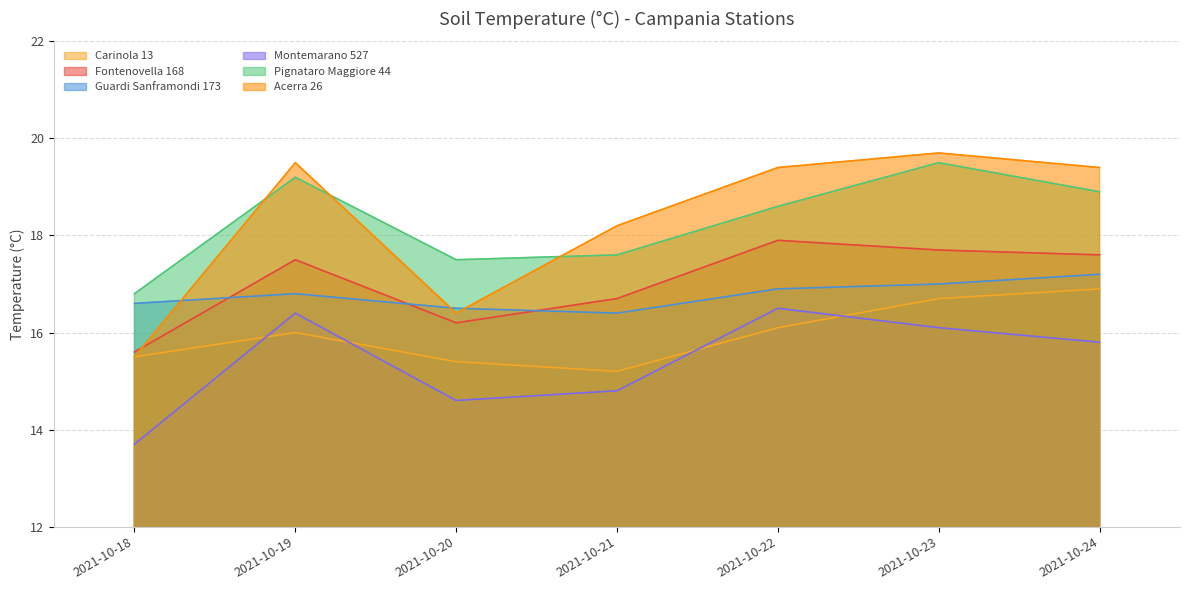

What is the difference between the highest and lowest values at 2021-10-18?

3.1